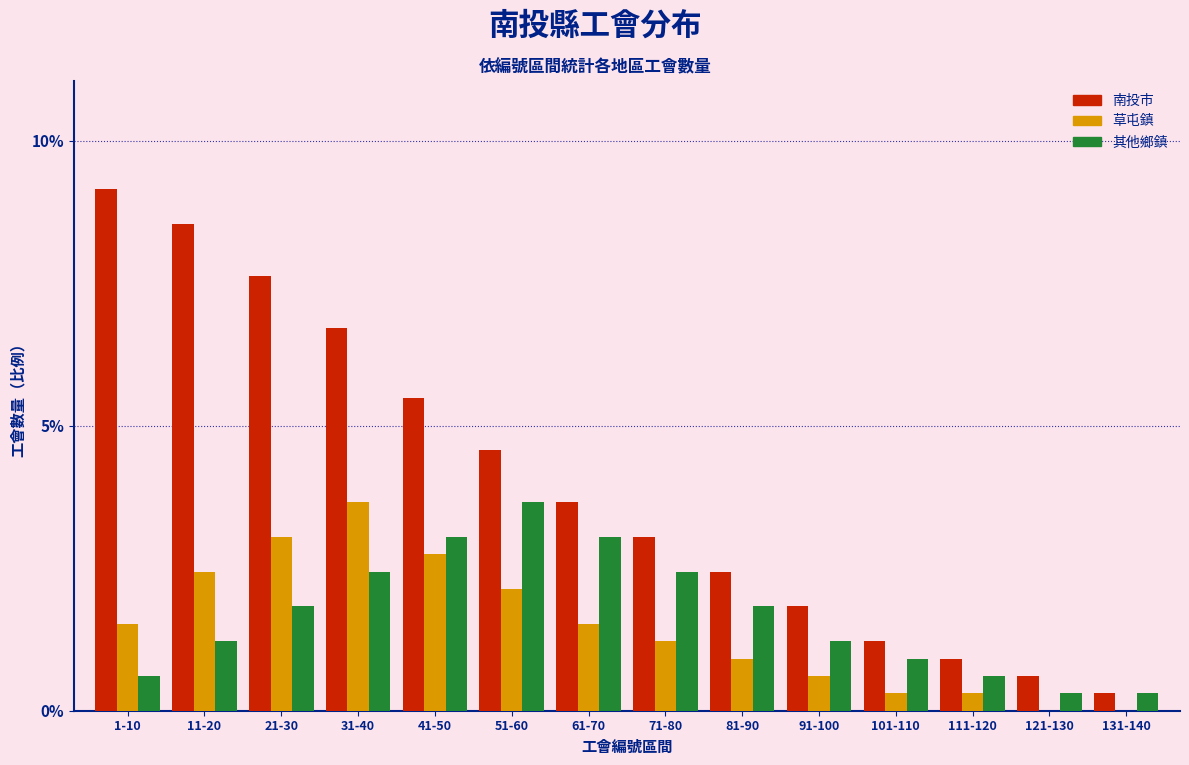

Is it true that 其他鄉鎮 equals 1.7 at 71-80?

False